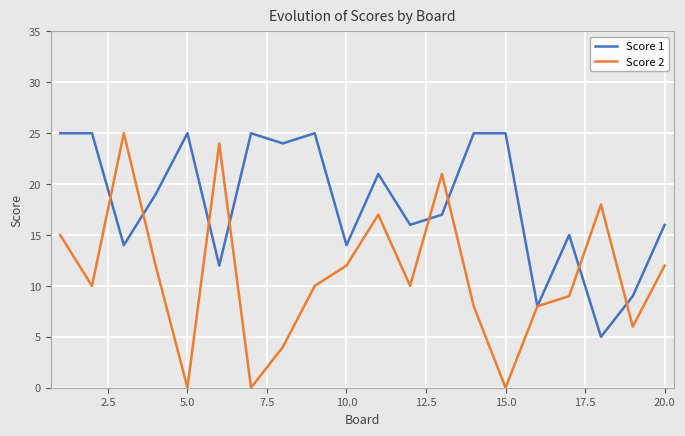

What is the difference between the maximum and minimum values in the Score 1 series?

20